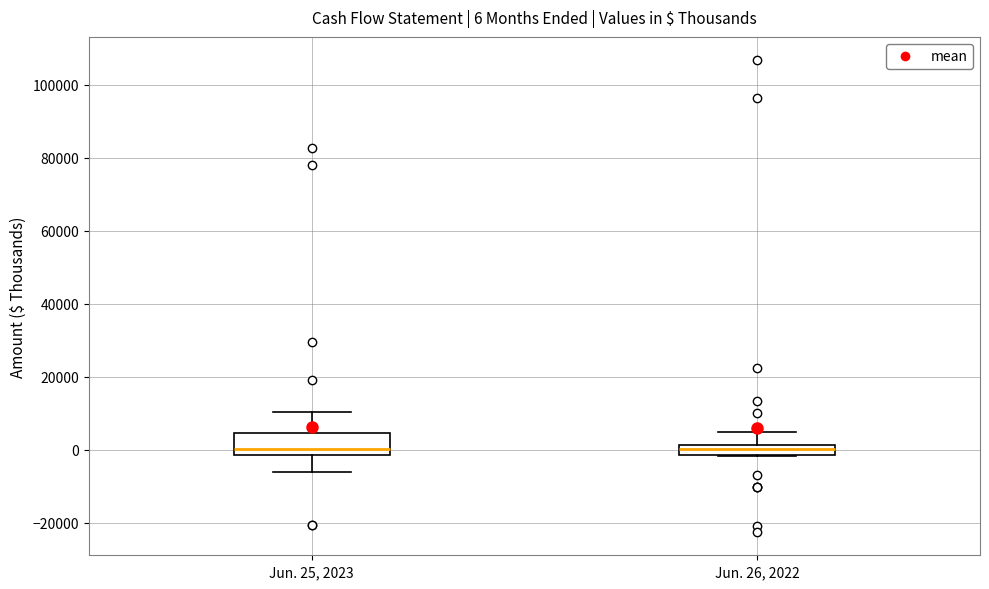

Comparing the boxes themselves (not the whiskers), which one is the tallest?

Jun. 25, 2023